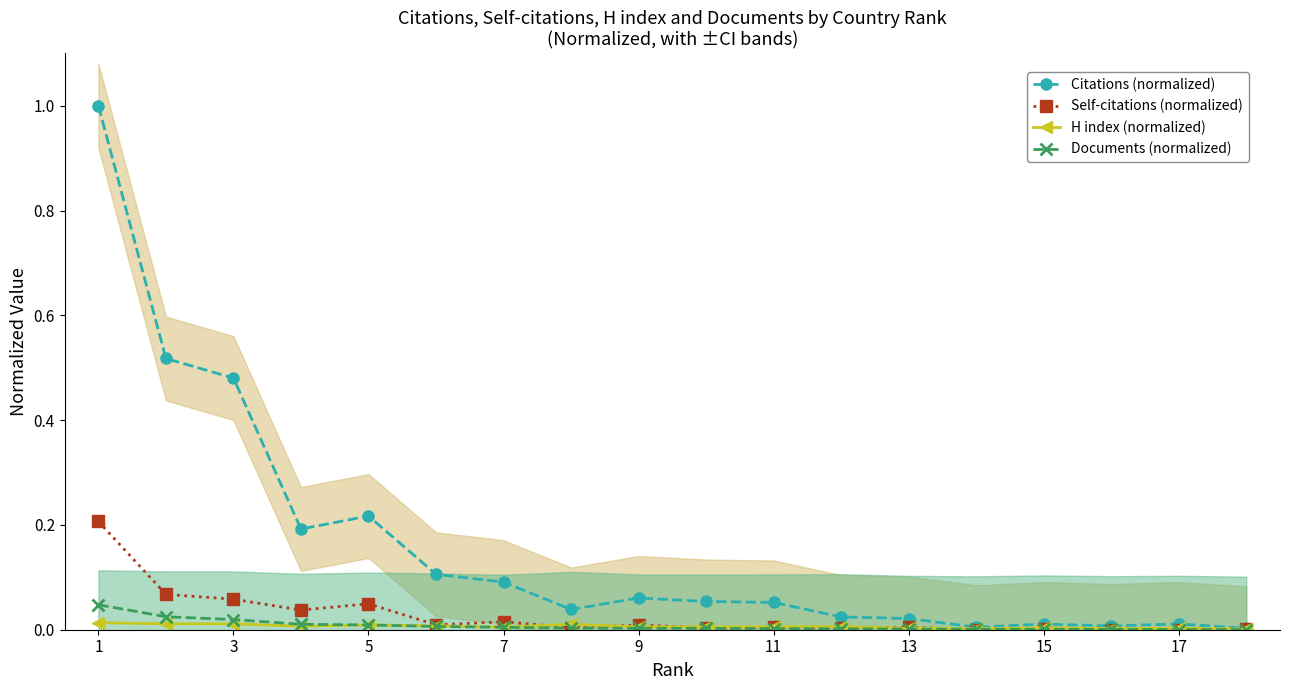

Is it true that Citations (normalized) equals 0.7 at 3?

False